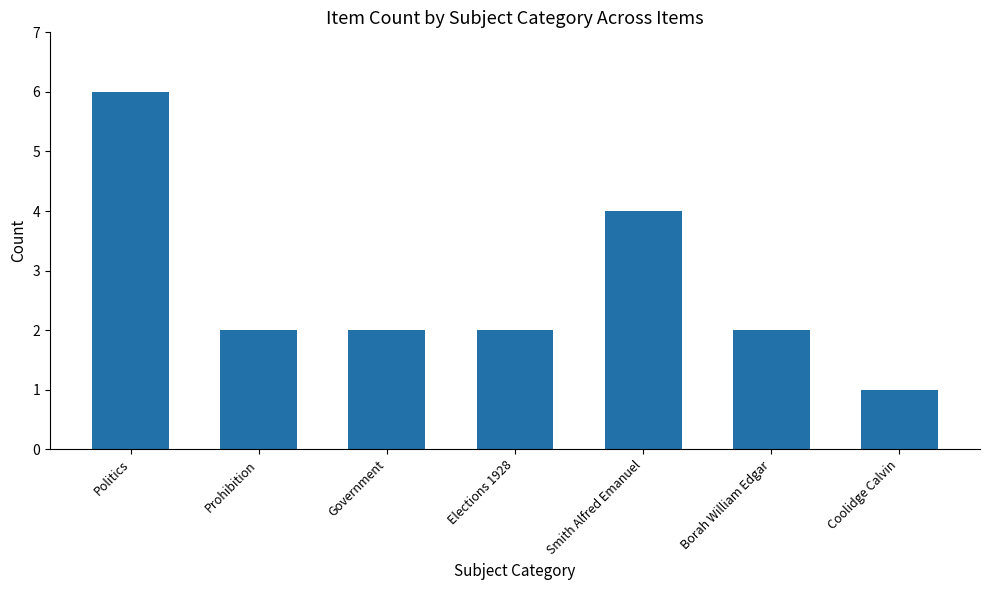

What position from the right is Prohibition?

6